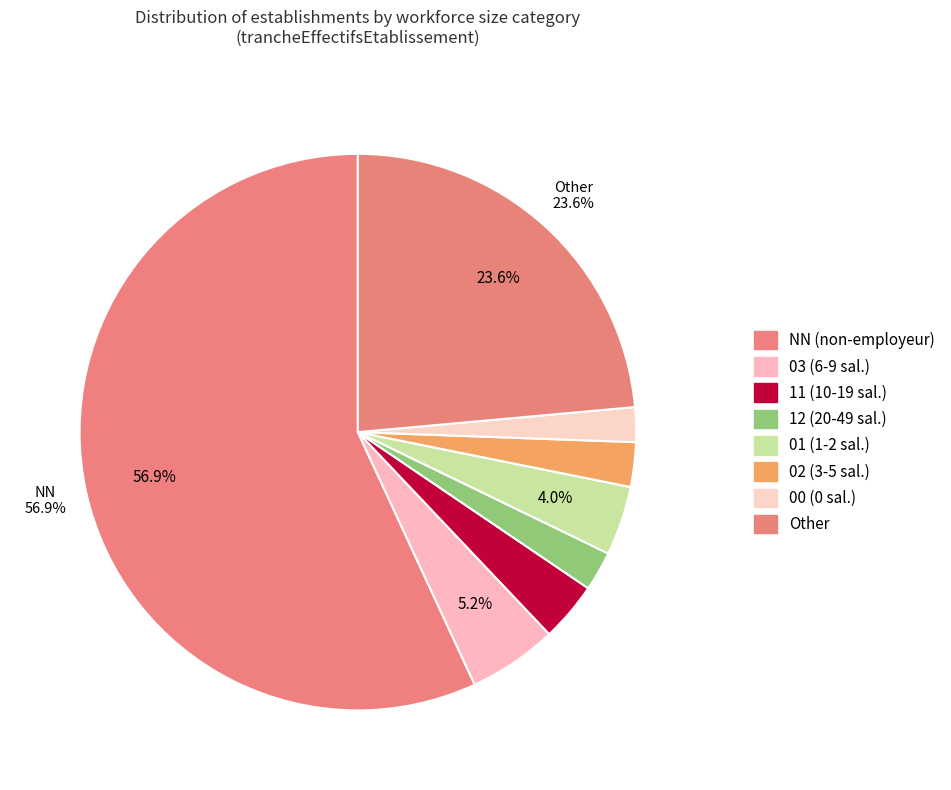

Is there any slice that represents more than half of the pie?

Yes